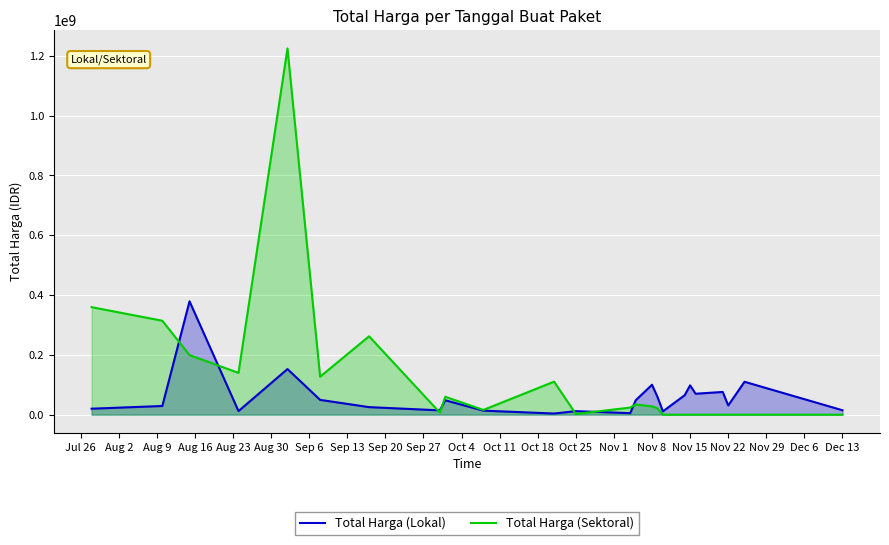

Which series has the largest range (max minus min)?

Total Harga (Sektoral)